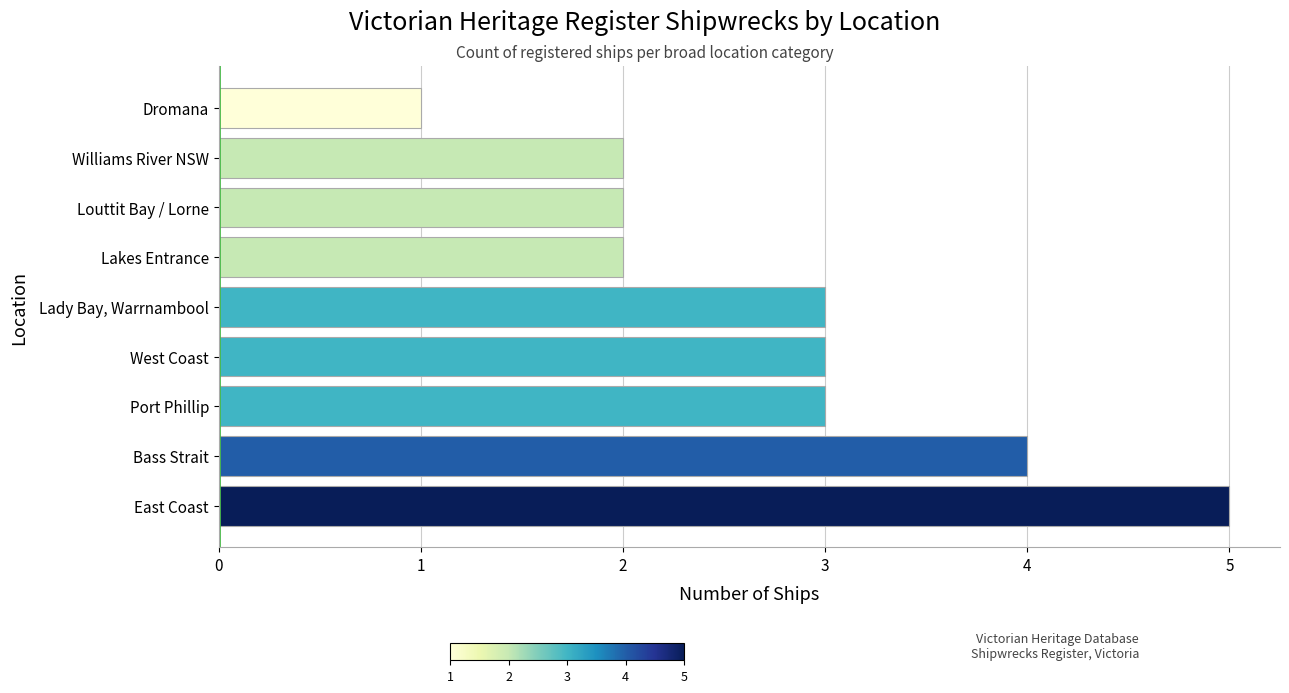

What is the difference between the maximum and minimum values?

4